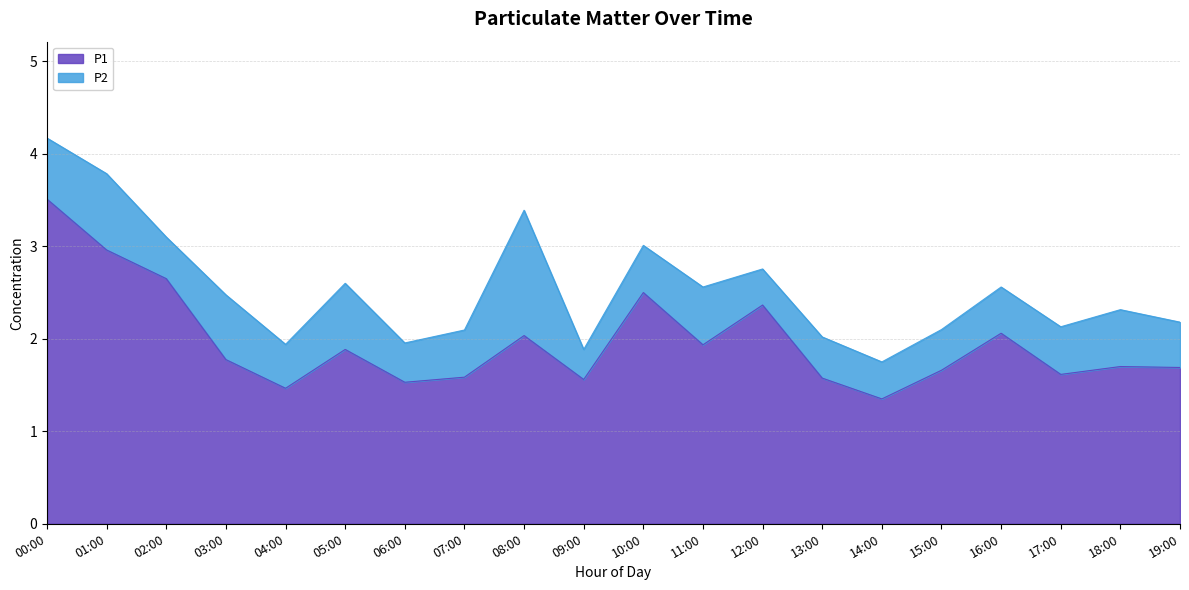

True or false: P1 and P2 intersect in this chart.

False